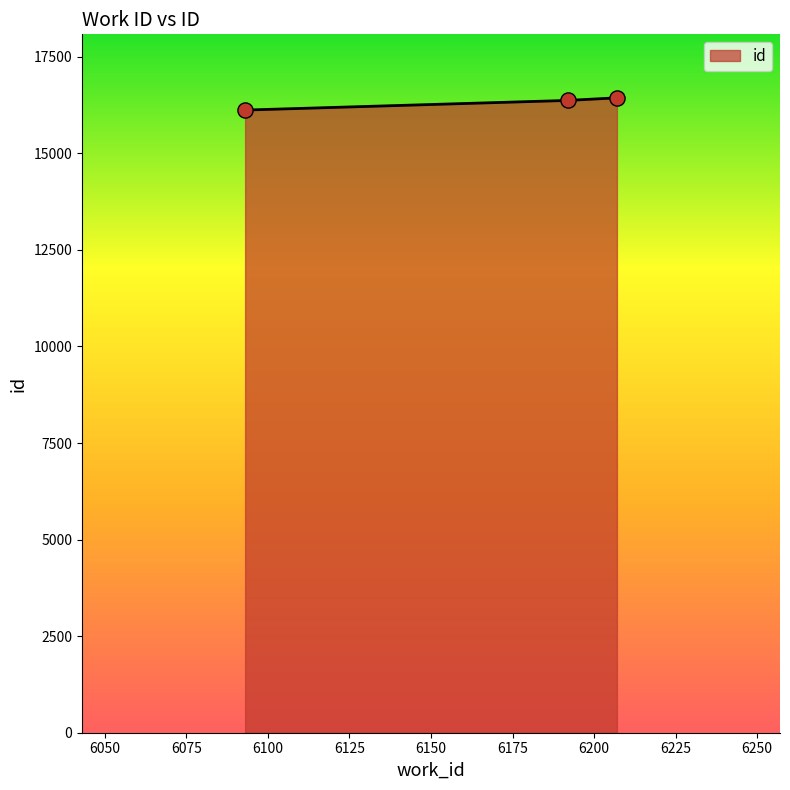

What is the maximum value shown in the chart?

16437